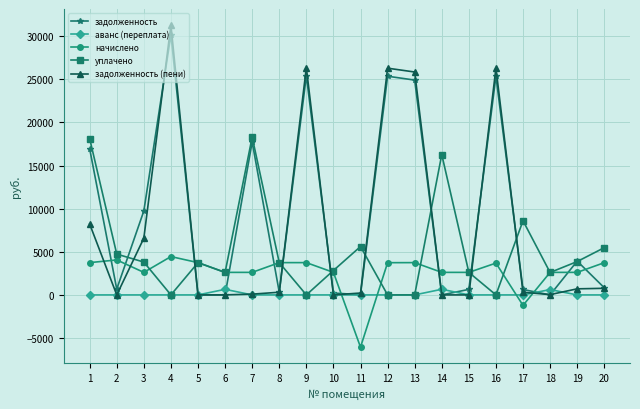

The начислено series shows 7353.7 at 4. True or false?

False